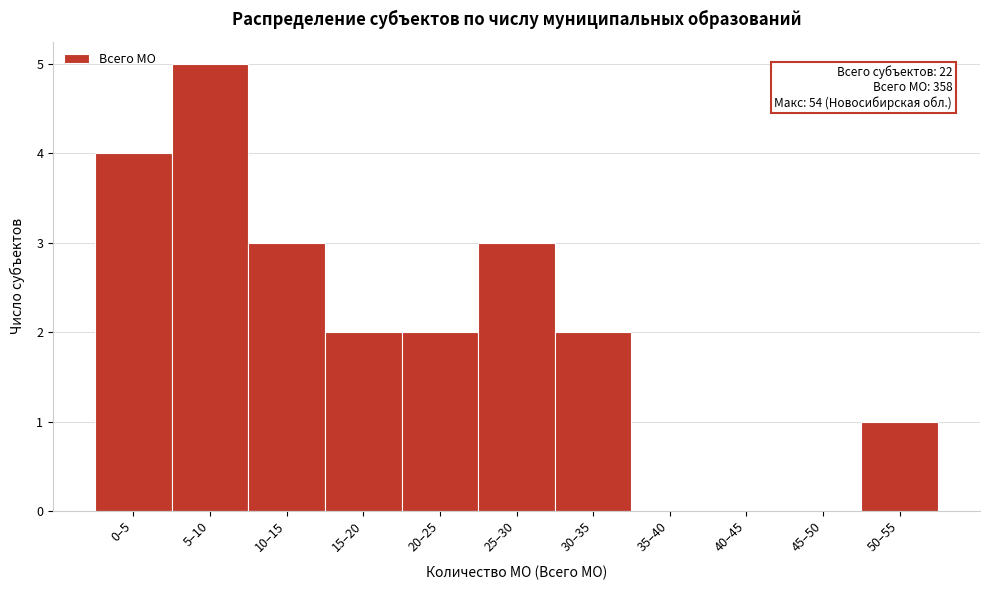

Reading left to right, extract all data points from this chart.

0–5=4	5–10=5	10–15=3	15–20=2	20–25=2	25–30=3	30–35=2	35–40=0	40–45=0	45–50=0	50–55=1